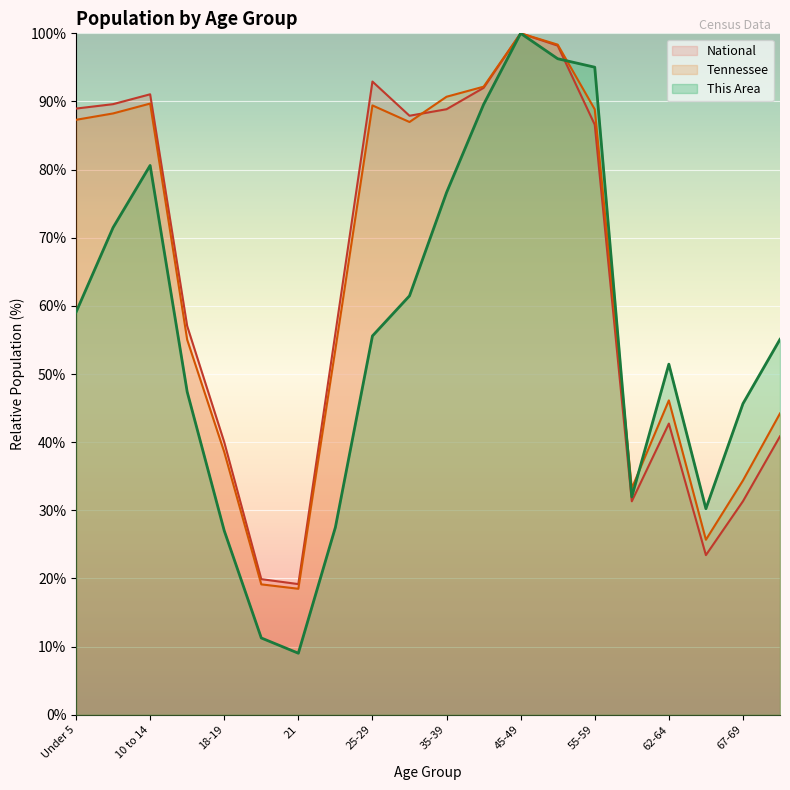

In National, how many points are higher than both neighbors (excluding endpoints)?

4